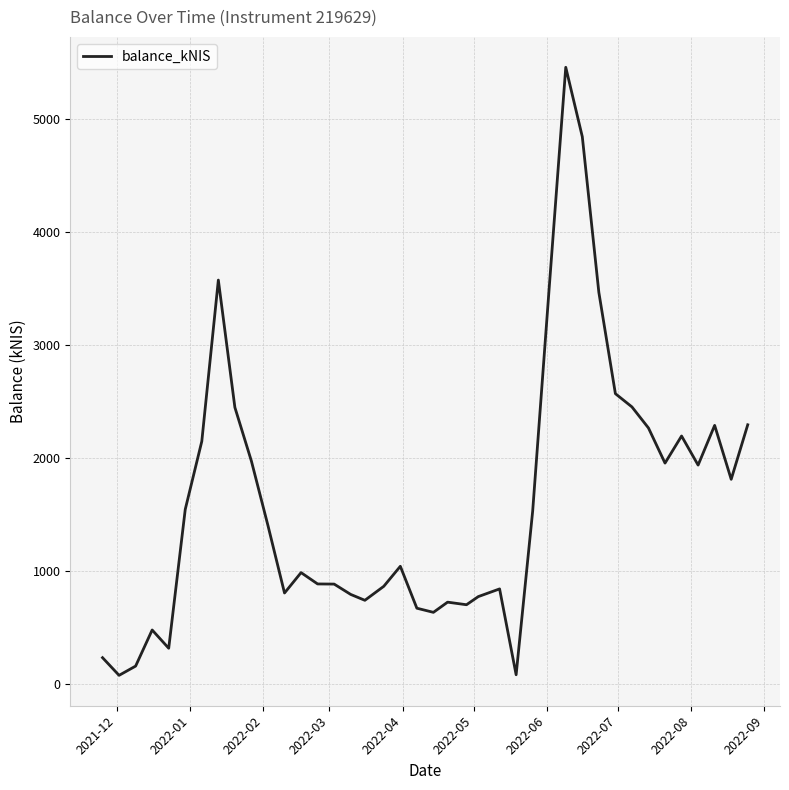

What is the greatest value displayed?

5458.3